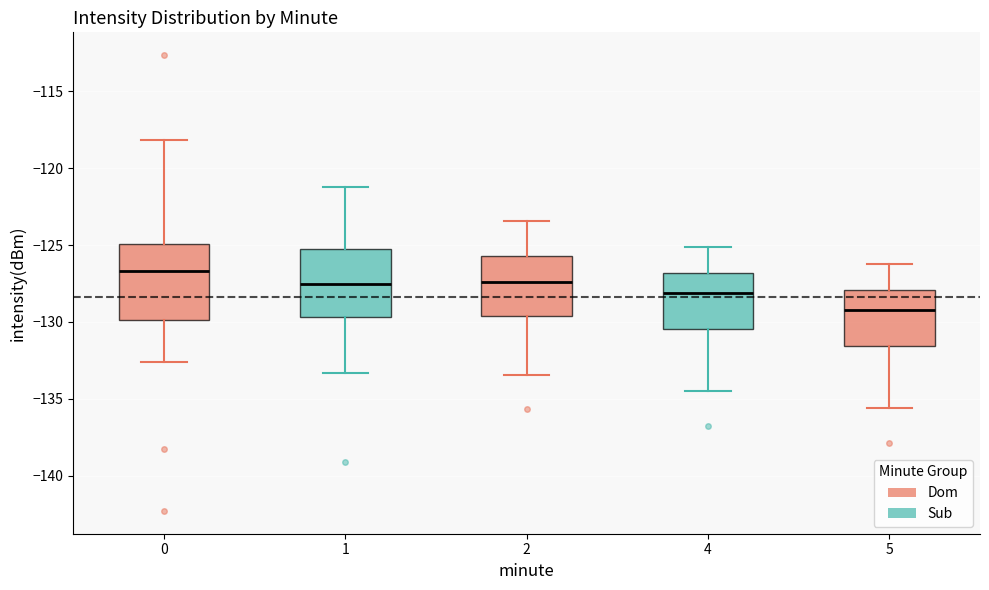

Which box is the tallest, from its lower edge to its upper edge?

0